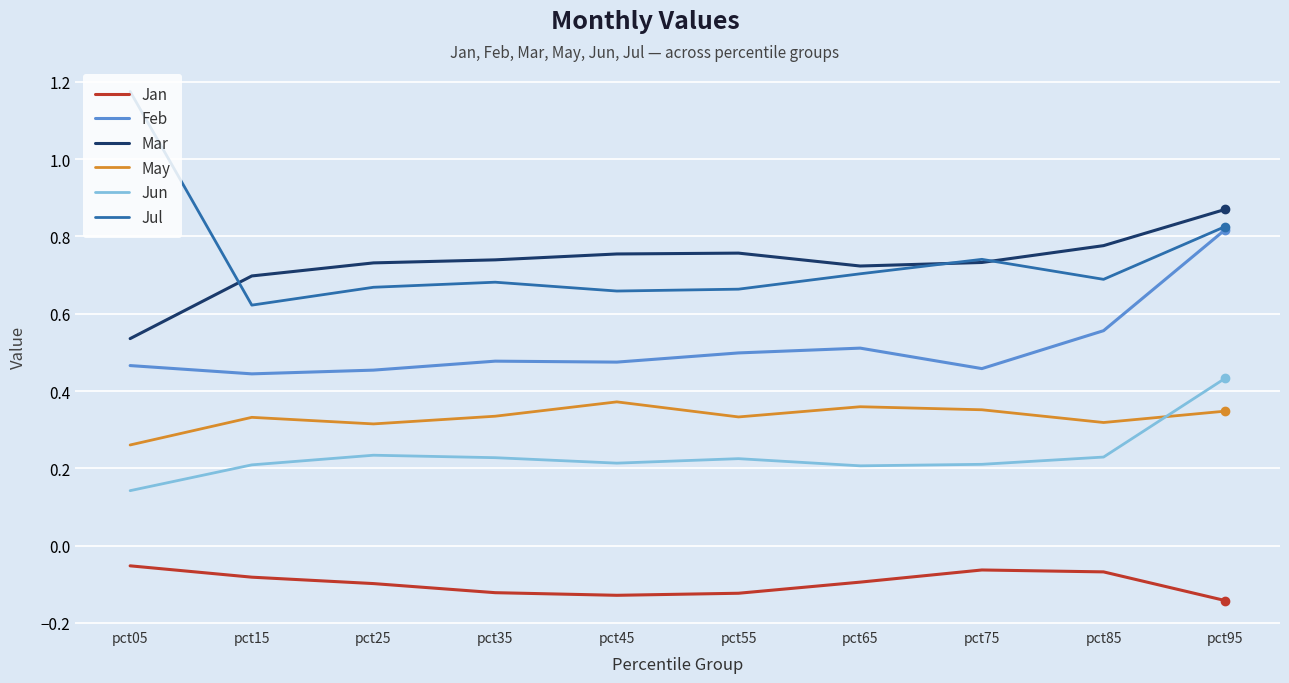

In Jun, how many points are lower than both neighbors (excluding endpoints)?

2